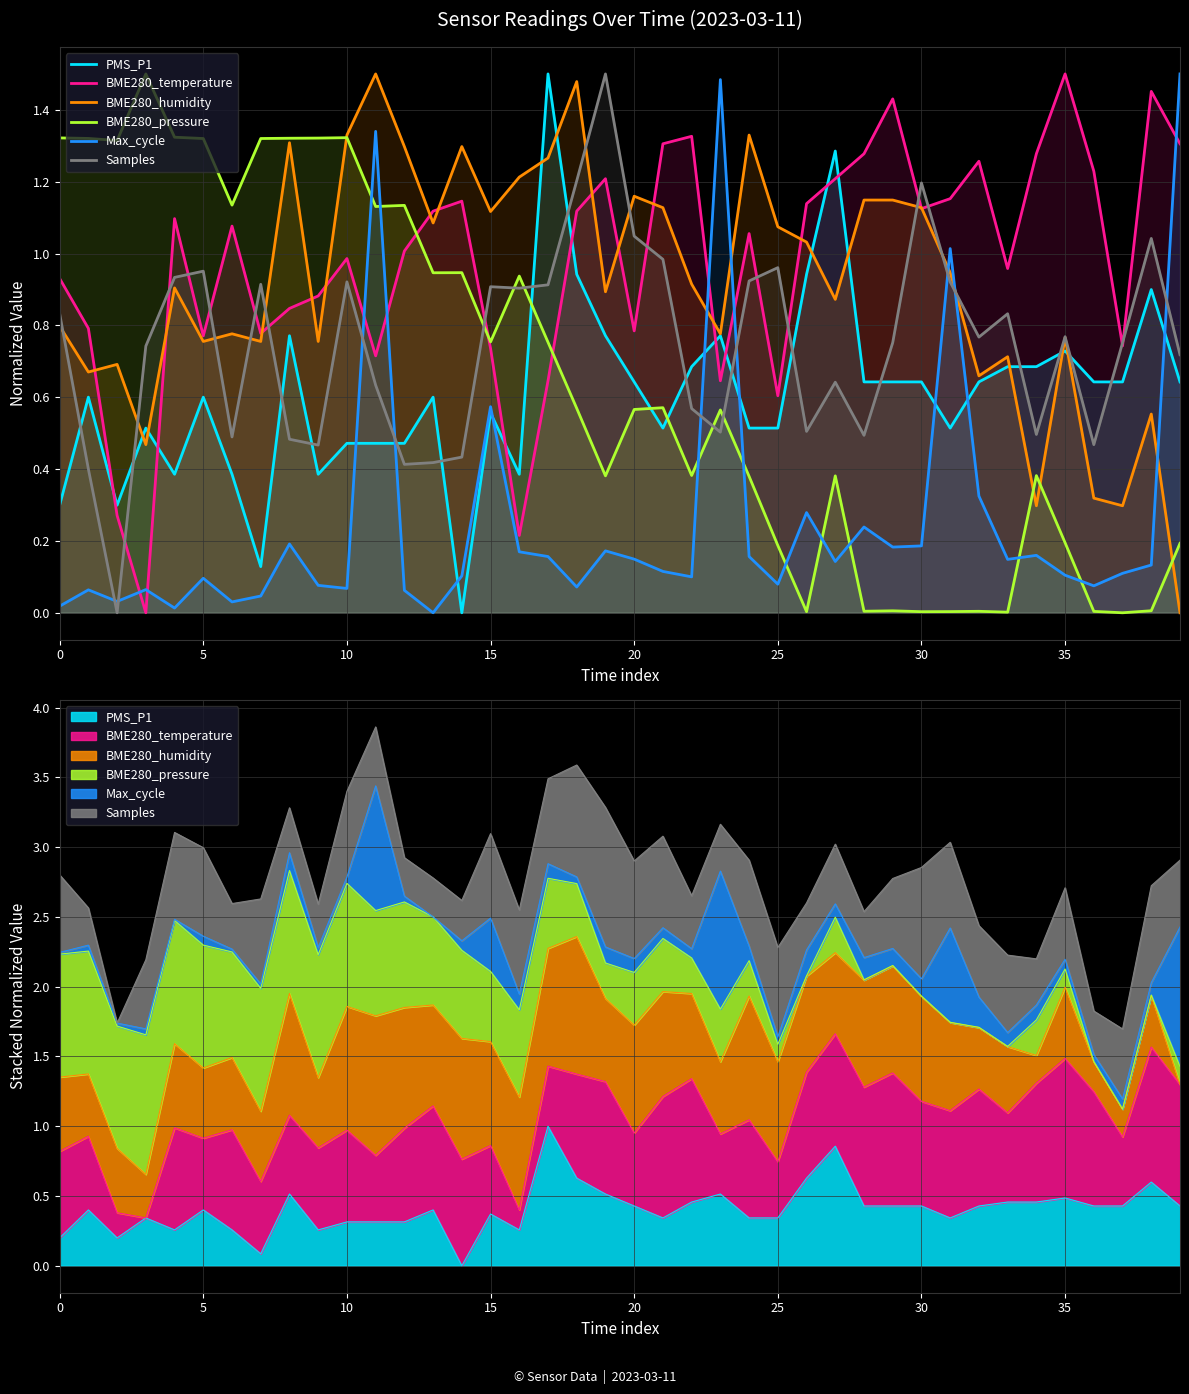

True or false: BME280_humidity has a value of 0.8 at 23.

True